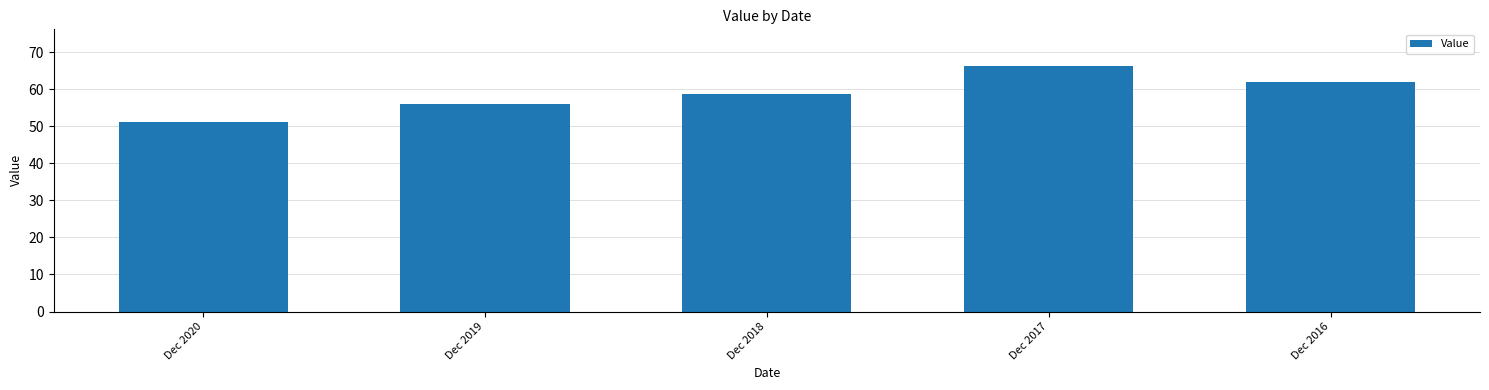

Which category has the lowest value across all series?

Dec 2020